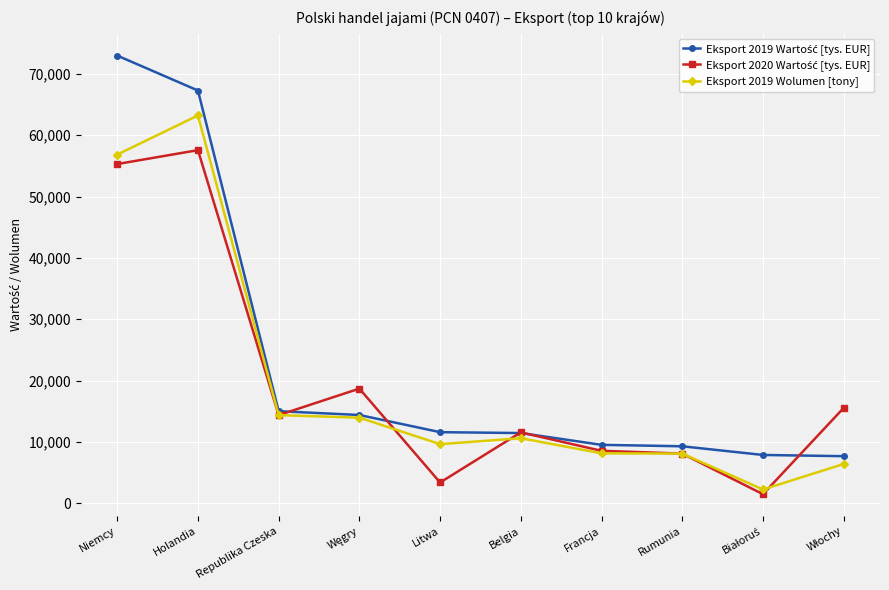

The value of Eksport 2019 Wolumen [tony] at Litwa is 9645.3. True or false?

True